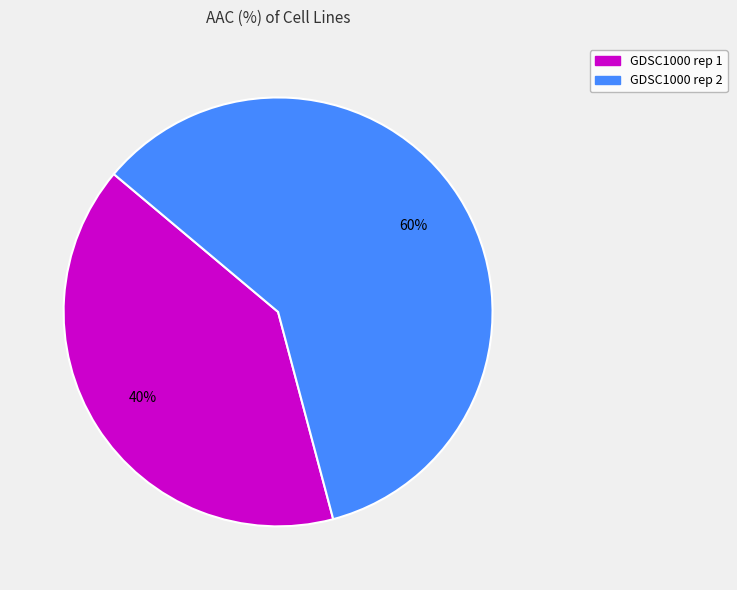

Between GDSC1000 rep 1 and GDSC1000 rep 2, which is larger?

GDSC1000 rep 2